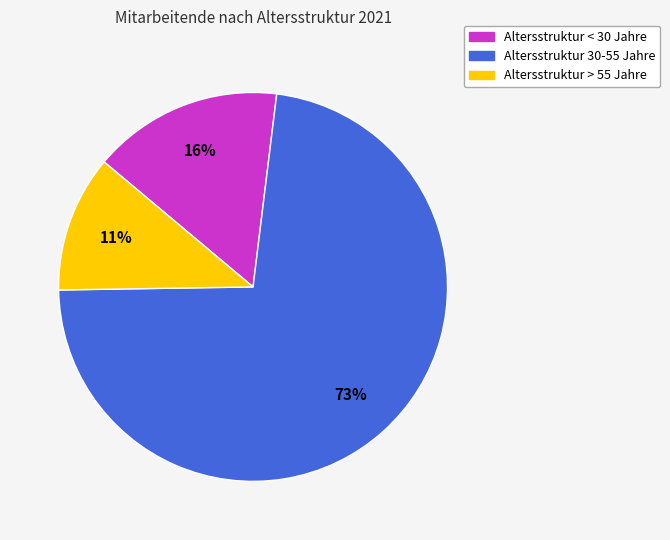

True or false: Altersstruktur < 30 Jahre accounts for 16% of the total.

True